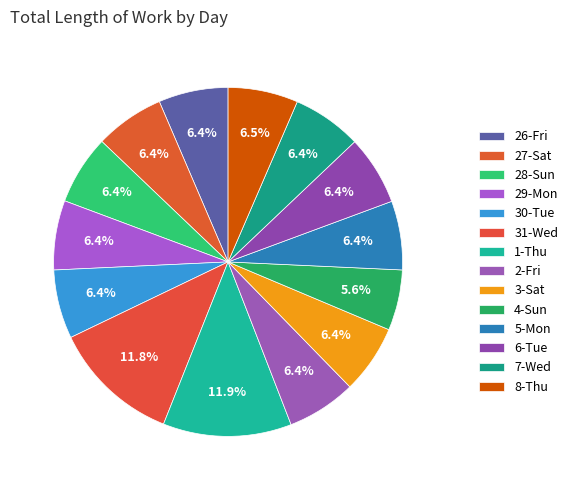

How many slices are in this pie chart?

14